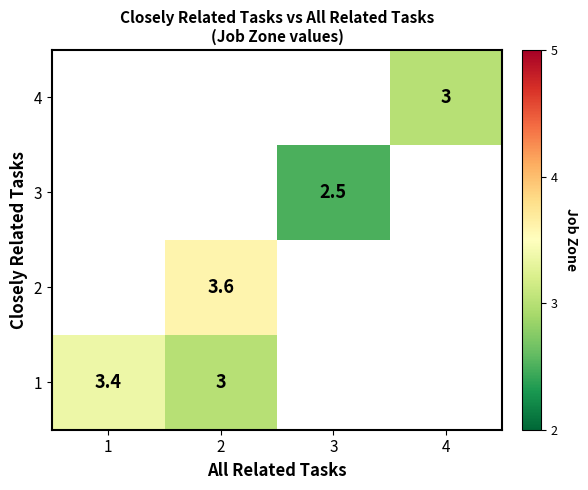

At which label does 3 first exceed 2?

3